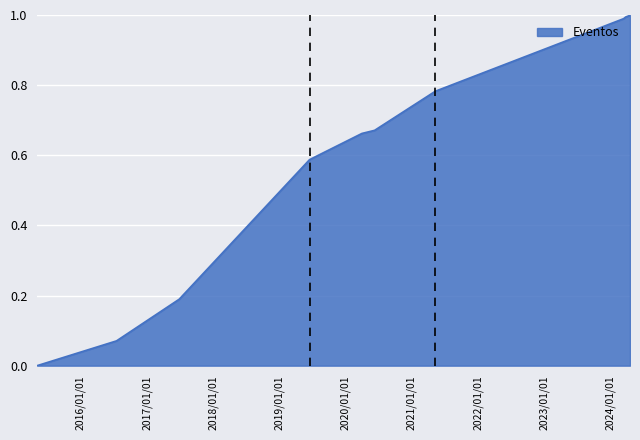

How many lines are shown in the chart?

1